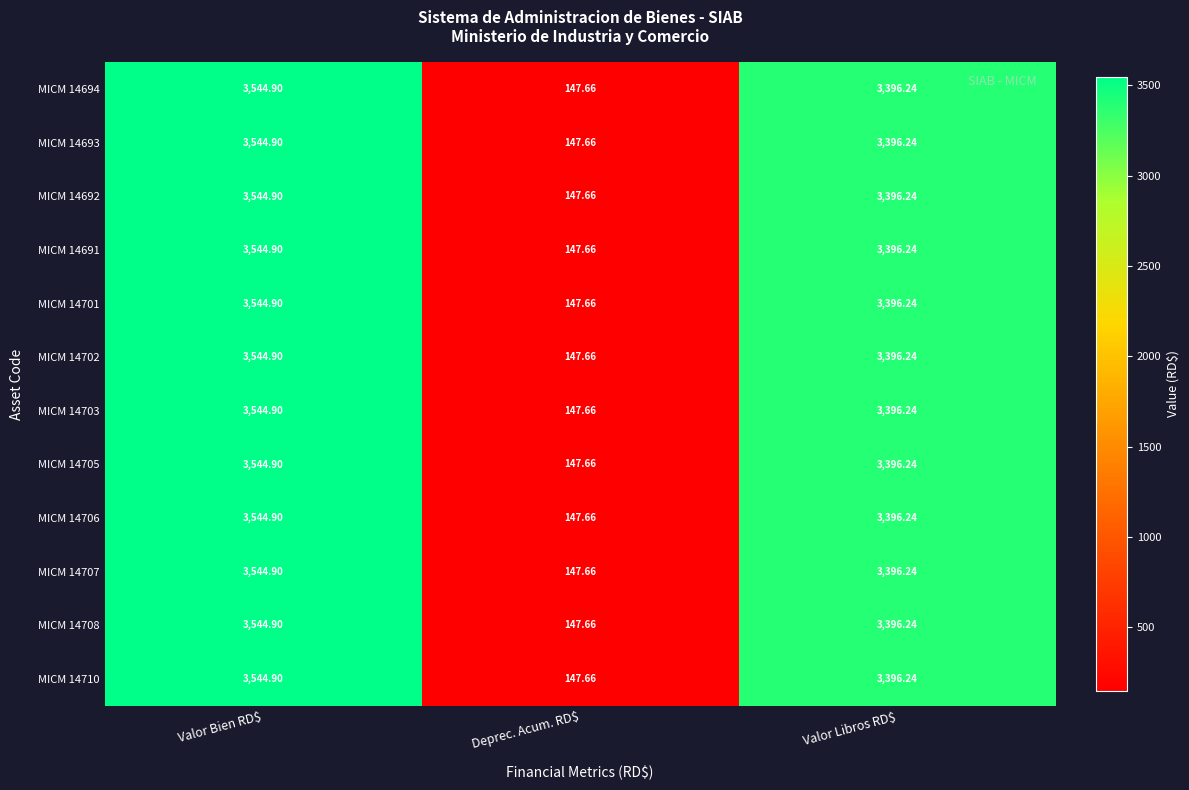

What is the total value across all series at Deprec. Acum. RD$?

1771.9